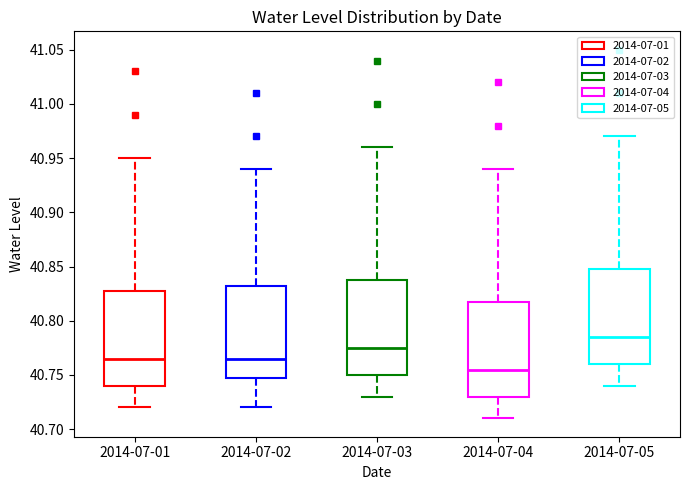

Reading left to right, read every box against the y-axis: the position of its median line, the range the box covers, and the ends of its whiskers. The values are not printed on the chart, so give them approximately, as read against the axis.

2014-07-01: median 40.765, box 40.740 to 40.830, whiskers 40.720 to 40.950
2014-07-02: median 40.765, box 40.750 to 40.835, whiskers 40.720 to 40.940
2014-07-03: median 40.775, box 40.750 to 40.840, whiskers 40.730 to 40.960
2014-07-04: median 40.755, box 40.730 to 40.820, whiskers 40.710 to 40.940
2014-07-05: median 40.785, box 40.760 to 40.850, whiskers 40.740 to 40.970